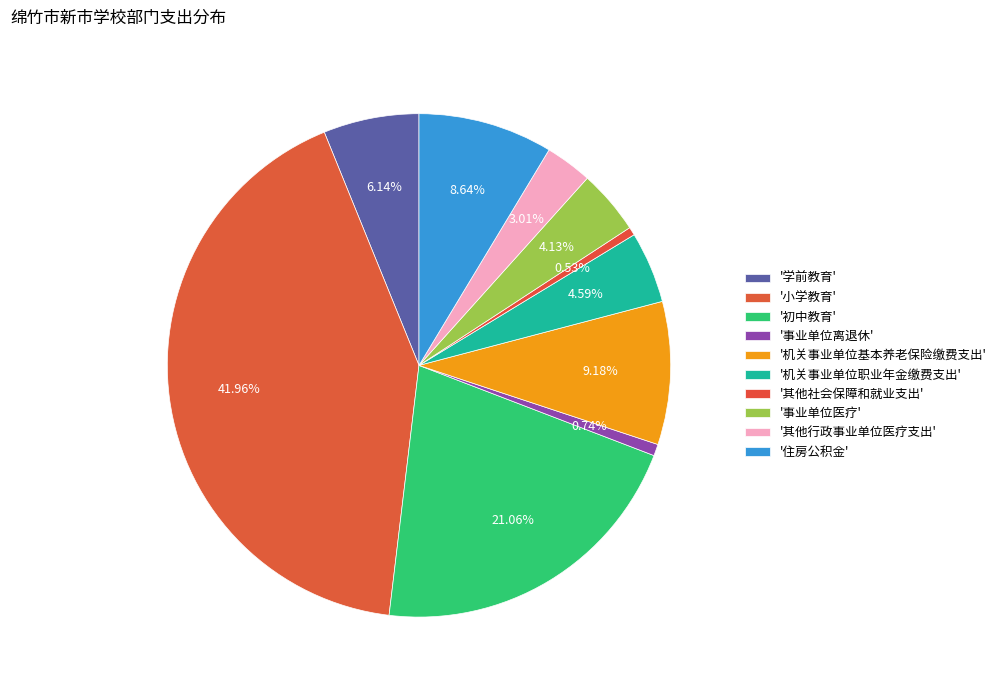

How many slices are in this pie chart?

10